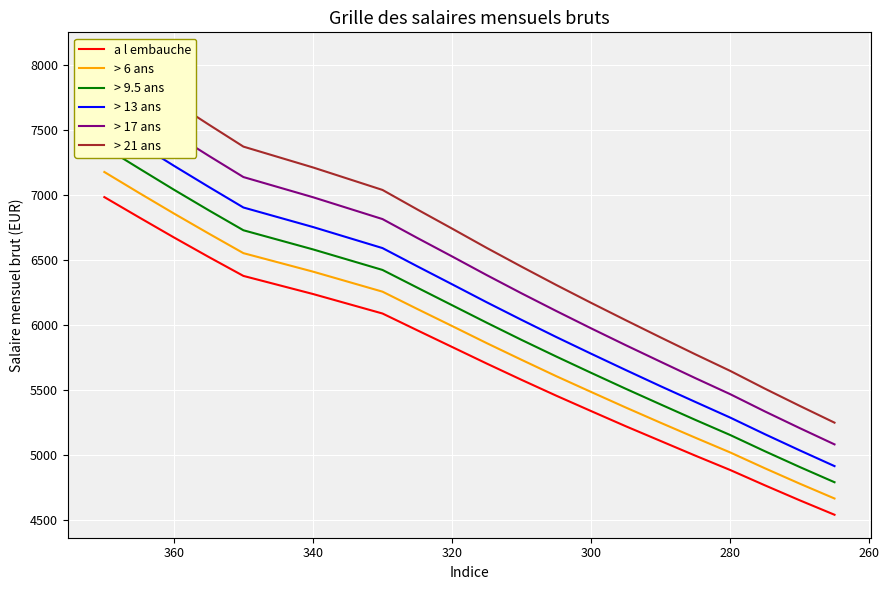

What is the maximum value for > 17 ans?

7816